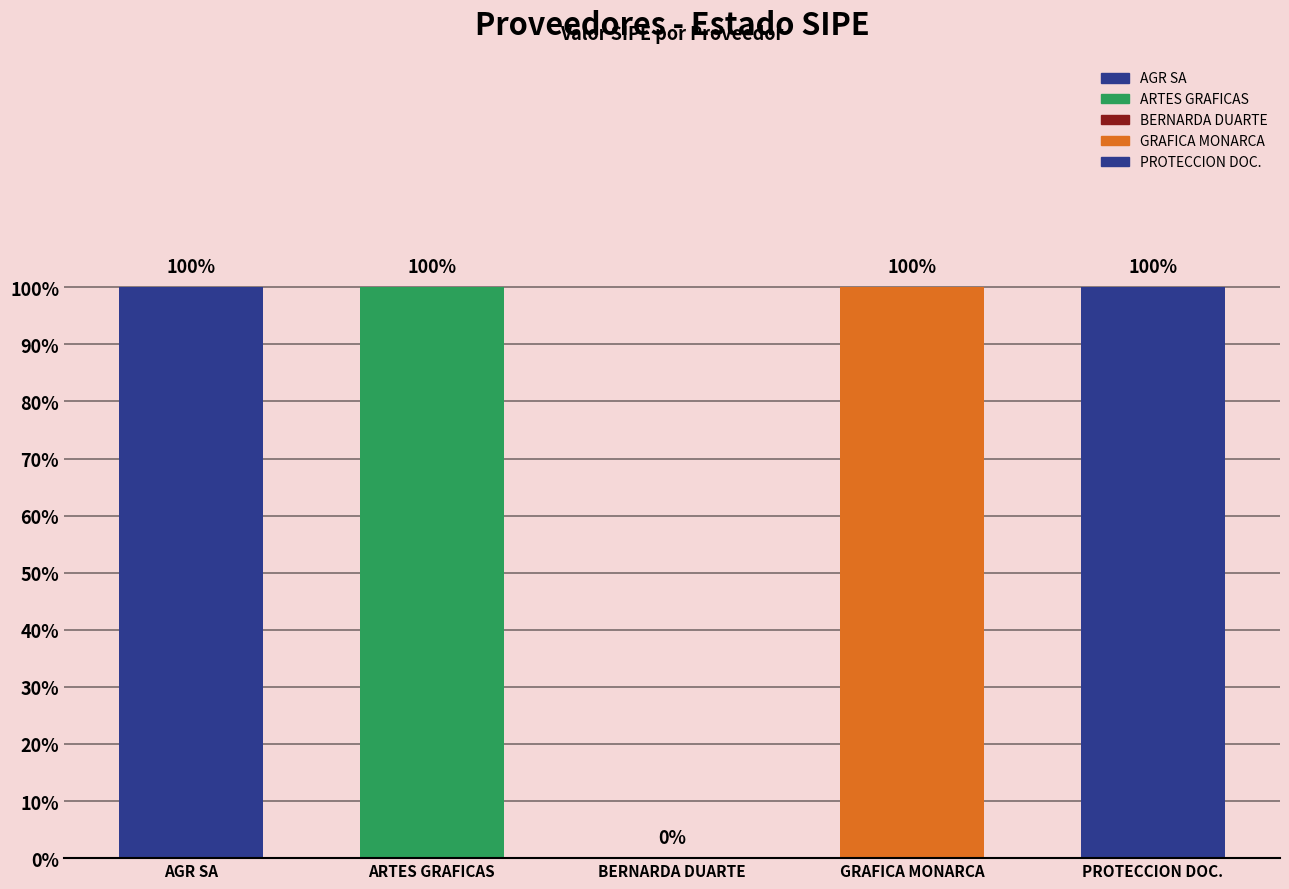

What is the greatest value displayed?

1